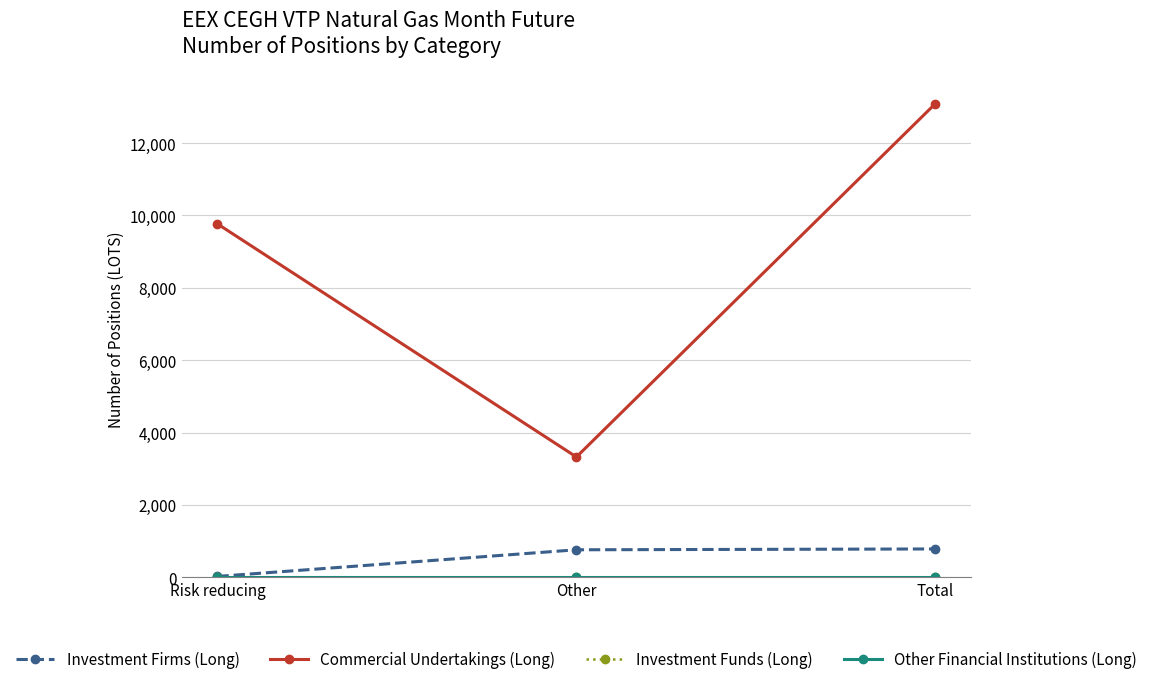

What is the label of the 2nd point from the left?

Other